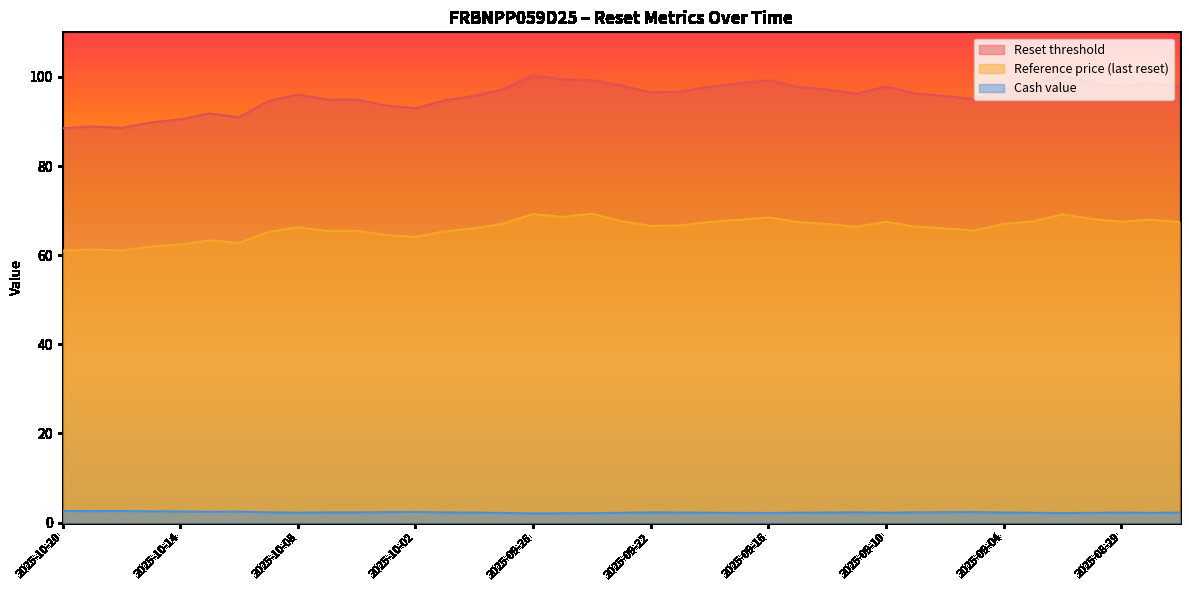

At which label does Reference price (last reset) reach its minimum?

2025-10-20